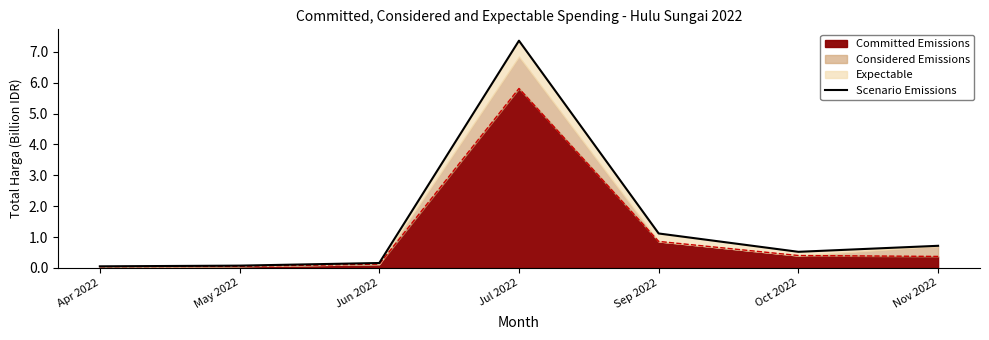

True or false: the data shows 0.1 at May 2022.

True